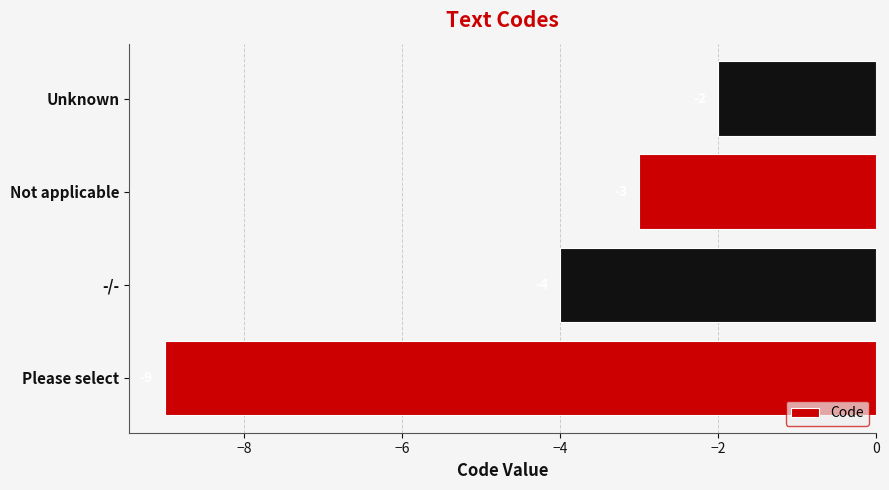

List the labels in order of value, largest first.

Unknown, Not applicable, -/-, Please select